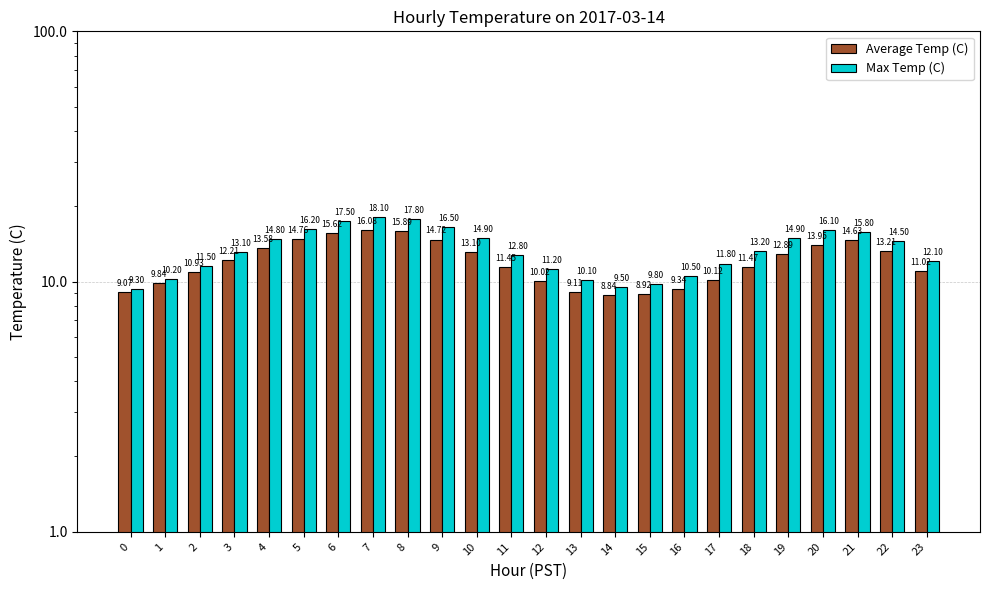

Between 3 and 19, which series saw the biggest shift?

Max Temp (C)